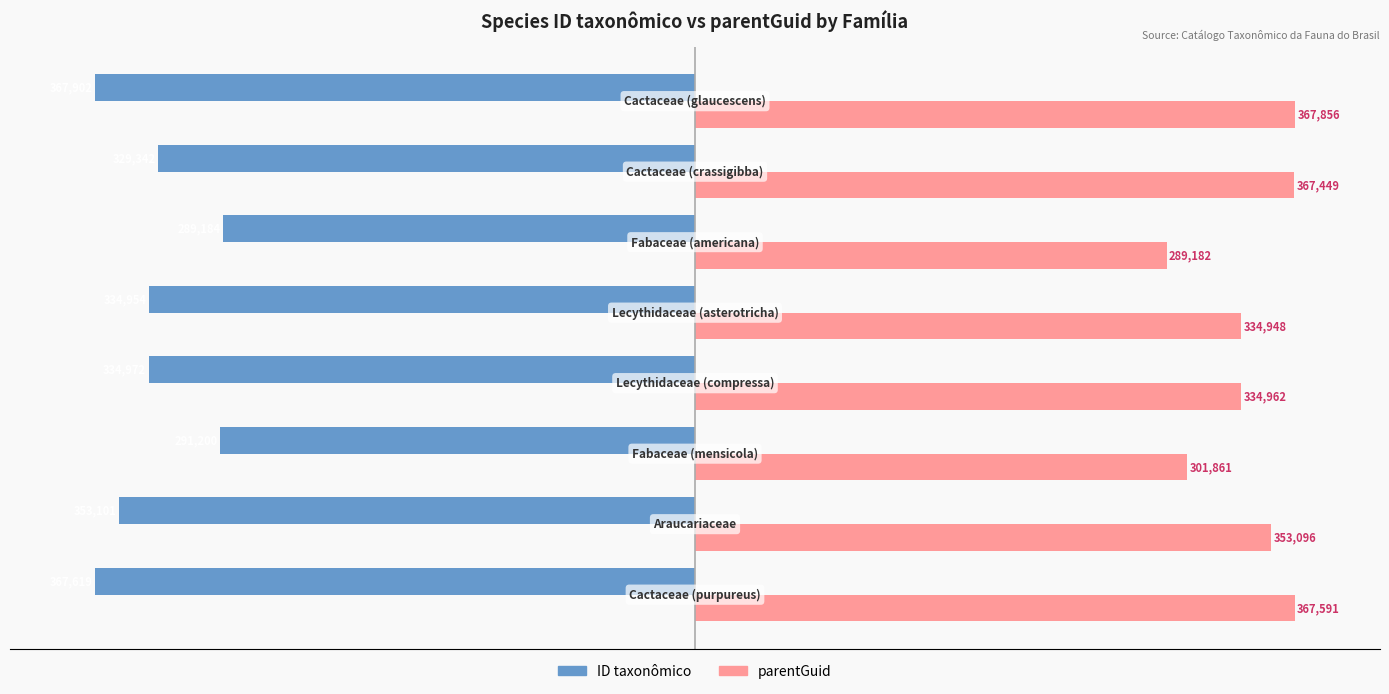

What is the sum of all parentGuid values?

2716945